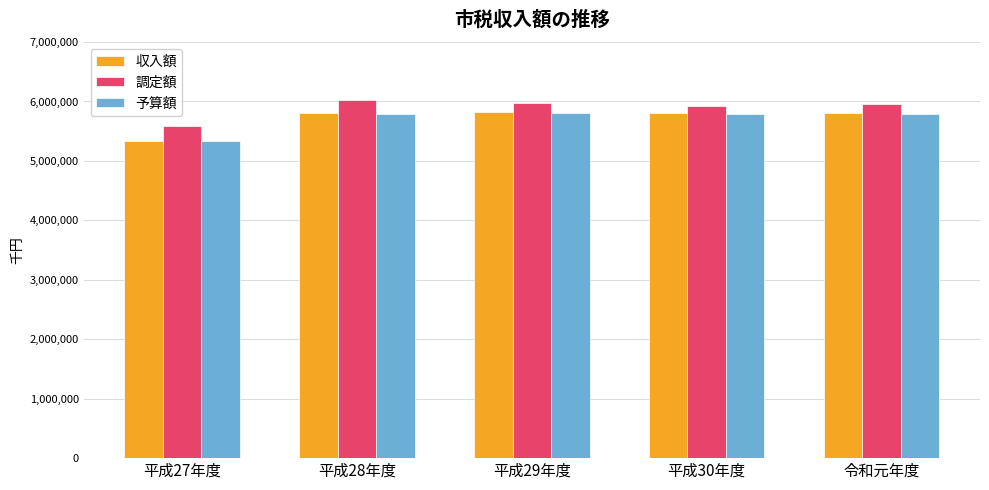

Read the 予算額 value at 令和元年度.

5794346